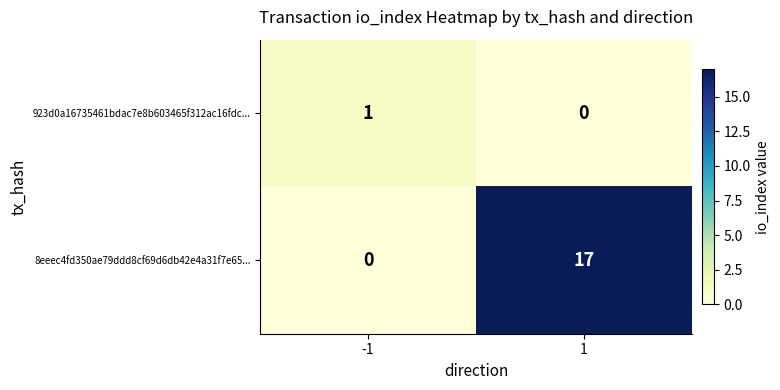

Which series has the largest range (max minus min)?

8eeec4fd350ae79ddd8cf69d6db42e4a31f7e65...